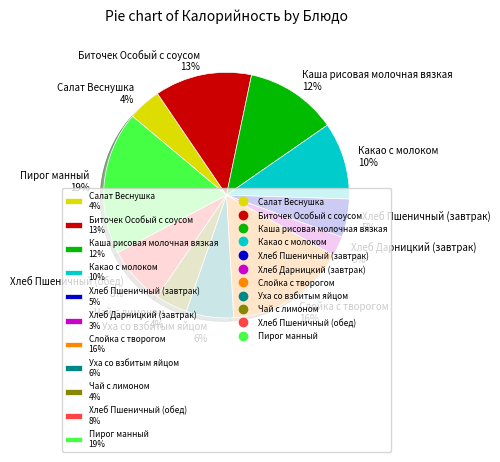

What is the largest slice in the pie chart?

Пирог манный